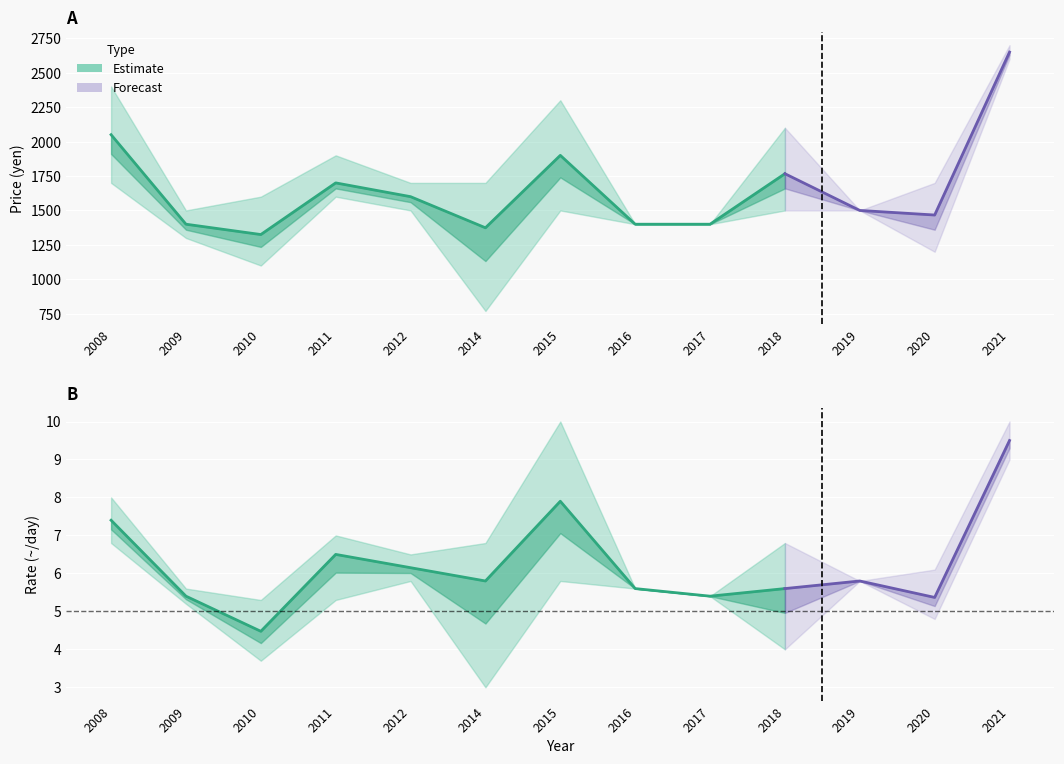

At how many categories does at least one series exceed 1813?

5